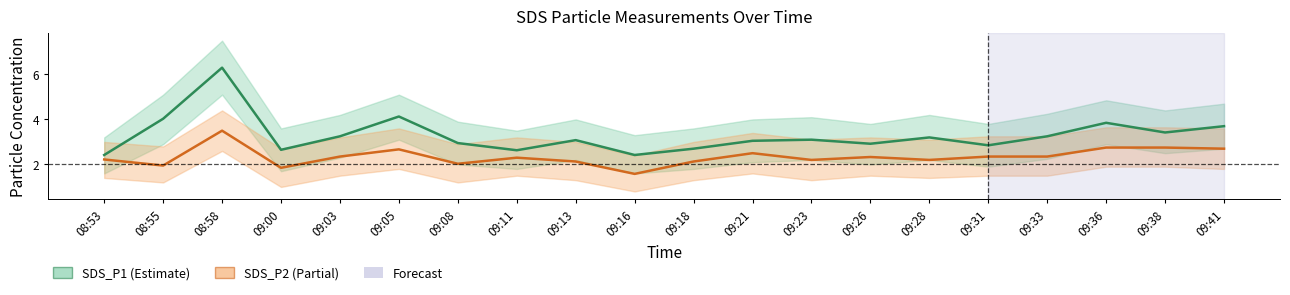

List the series in order of their peak value, highest first.

SDS_P1, SDS_P2